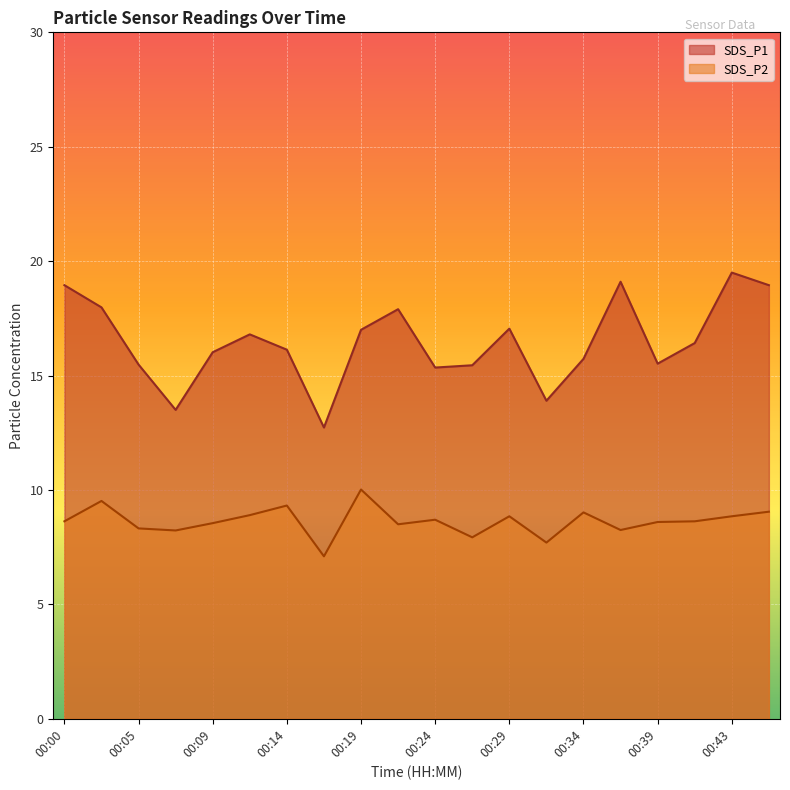

What is the difference between the SDS_P2 values at 00:24 and 00:41?

0.1